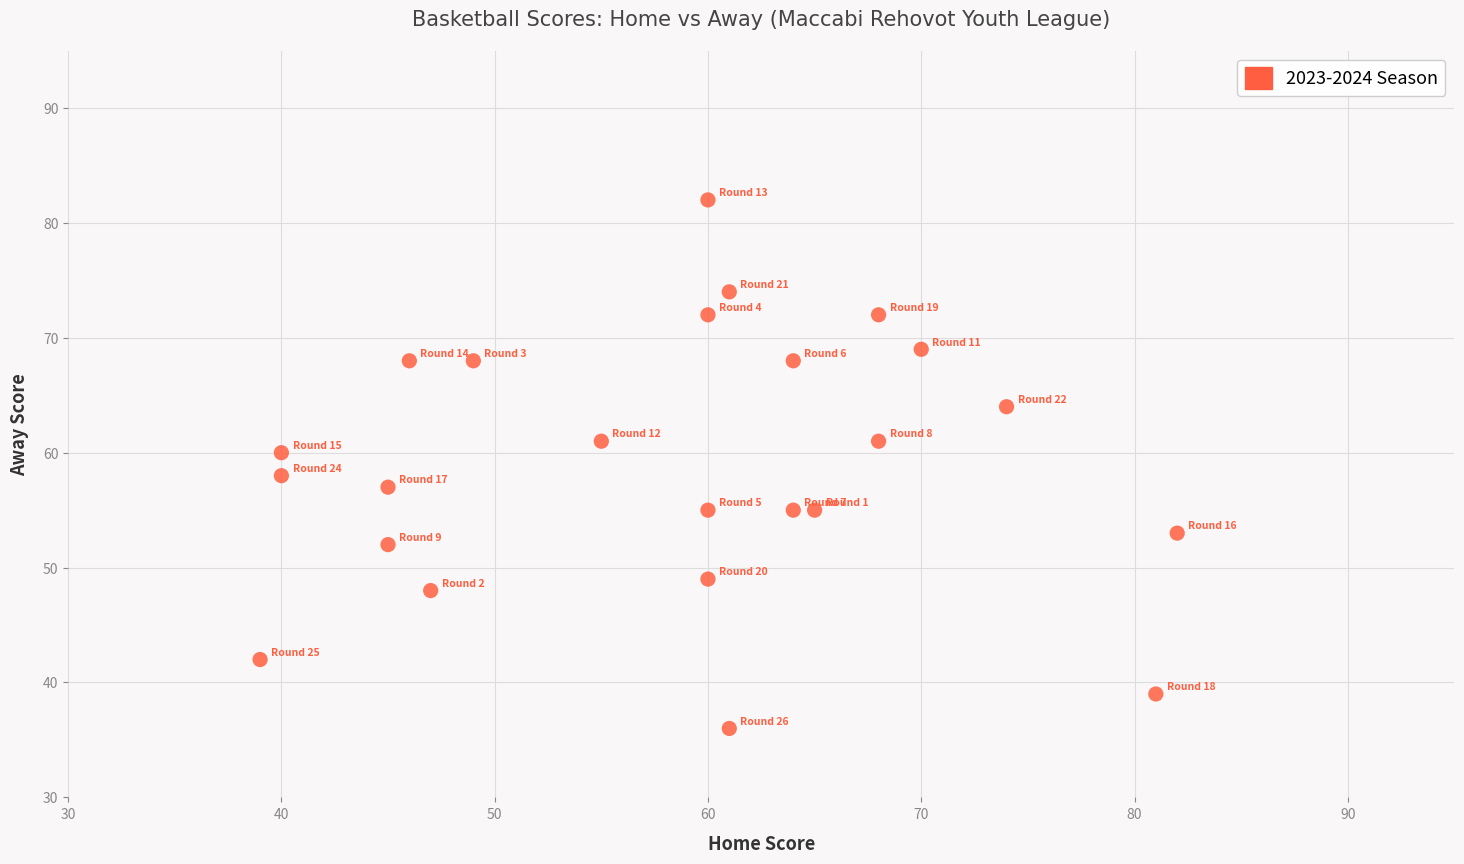

What is the range of Y values (max minus min)?

46